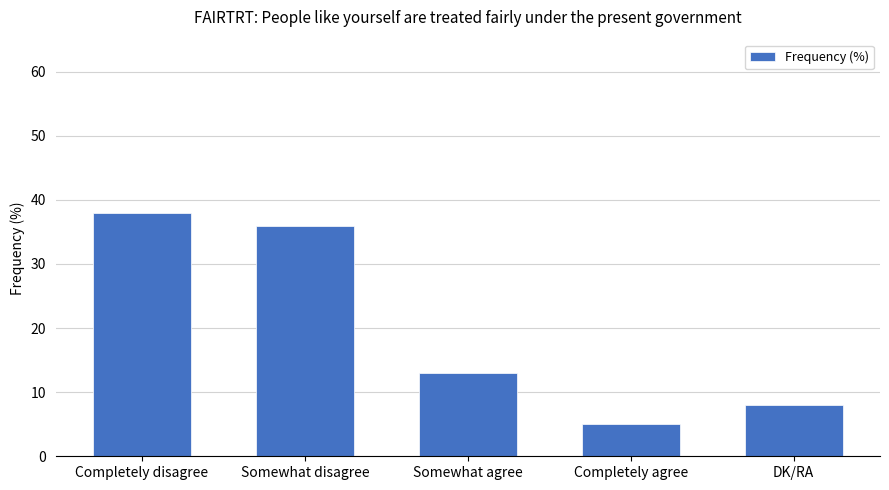

The chart shows a value of 5 at Completely agree. True or false?

True